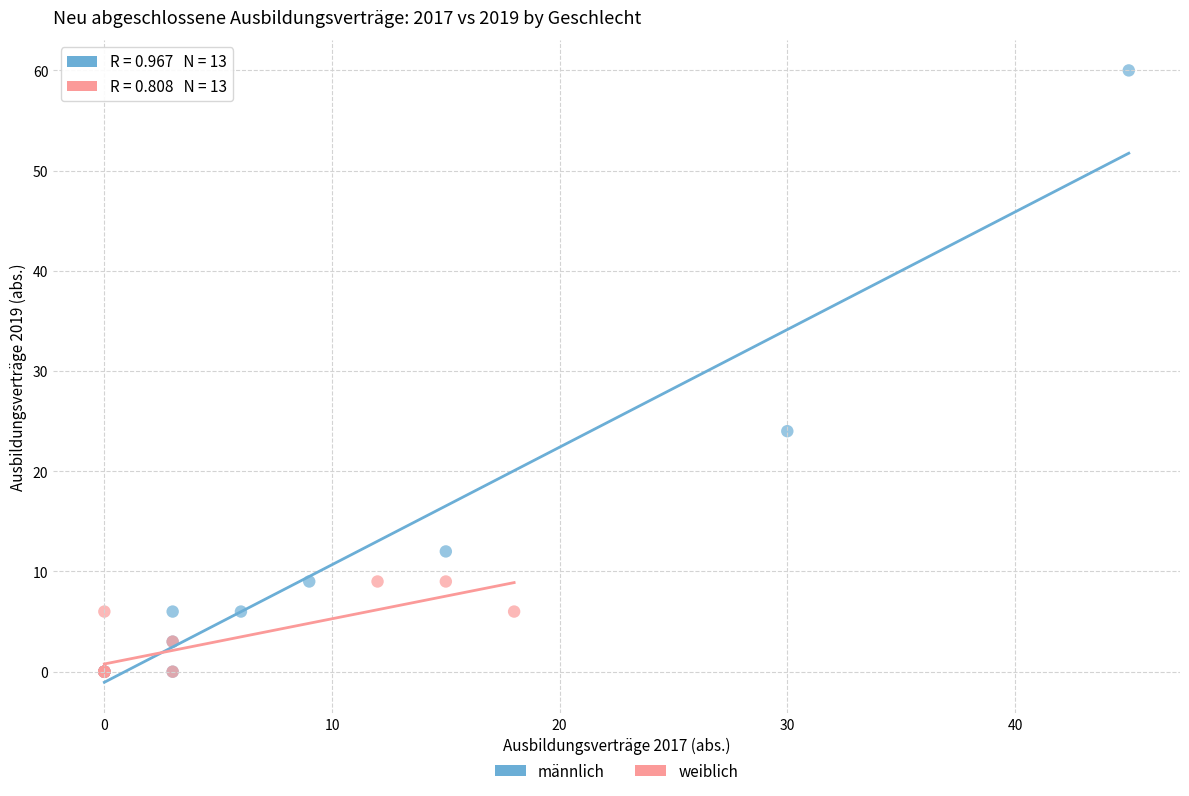

Which series has the widest spread of Y values?

männlich